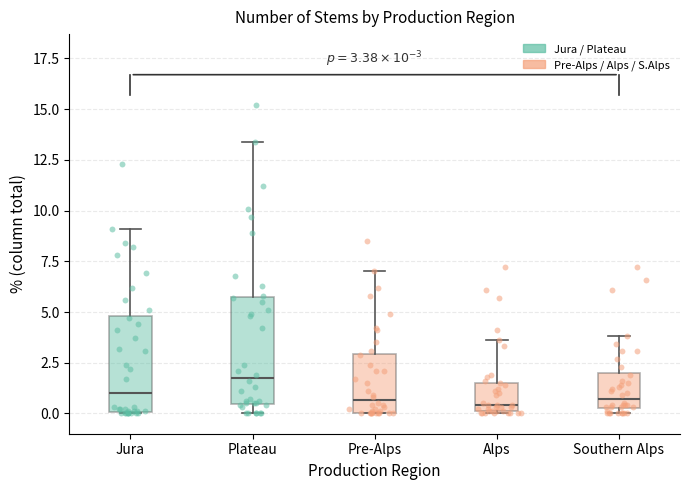

Which box has the highest median line?

Plateau